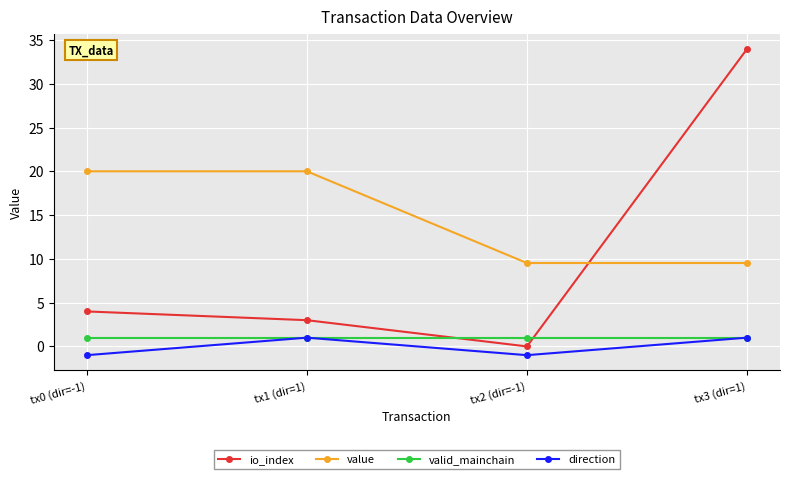

Which label corresponds to the largest value in the chart?

tx3 (dir=1)